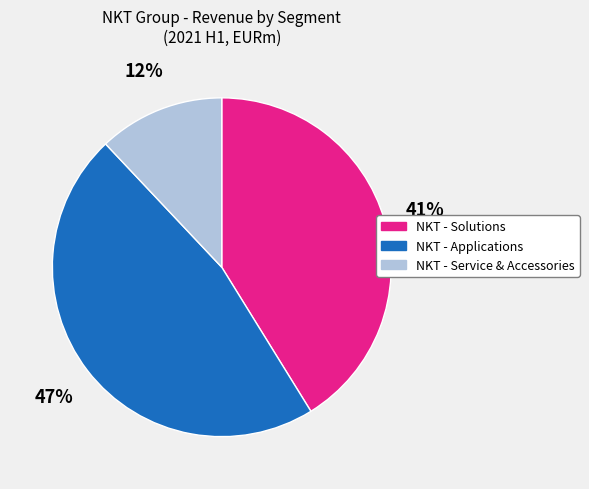

To the nearest percent, what is the difference between the largest and smallest slice percentages?

35%